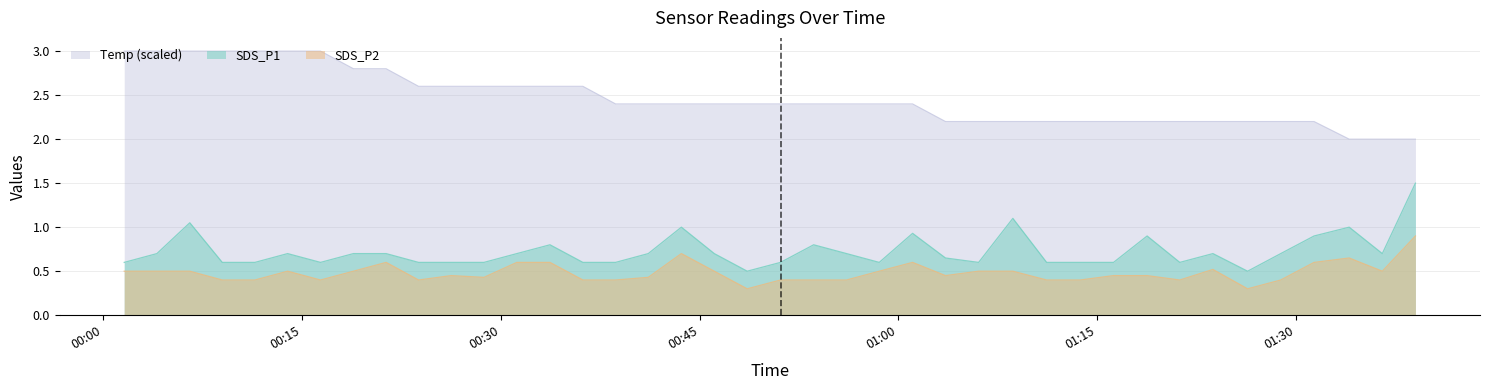

At which label is Temp closest to 2?

2023/06/05 01:34:01